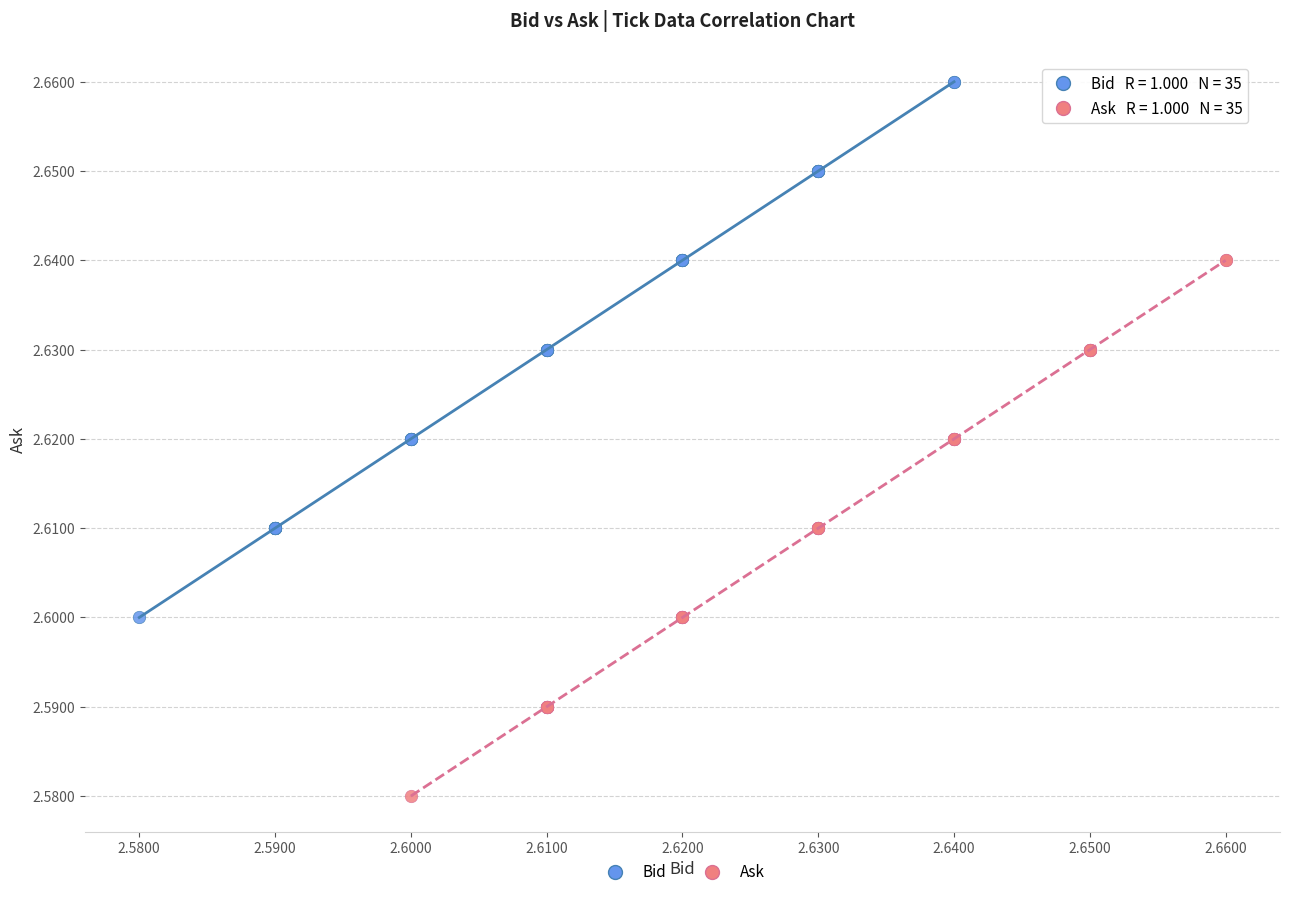

Which series contains the highest Y value?

Bid